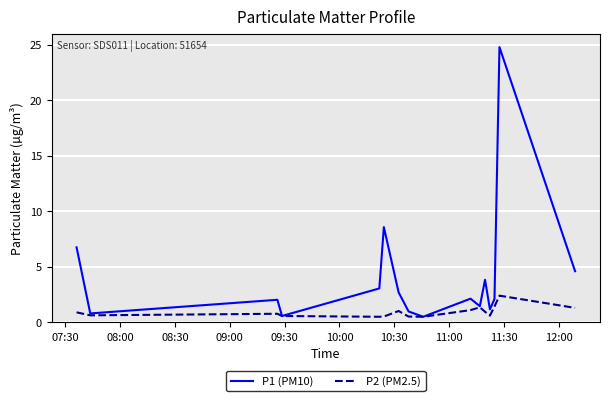

Which series has the widest spread of values?

P1 (PM10)